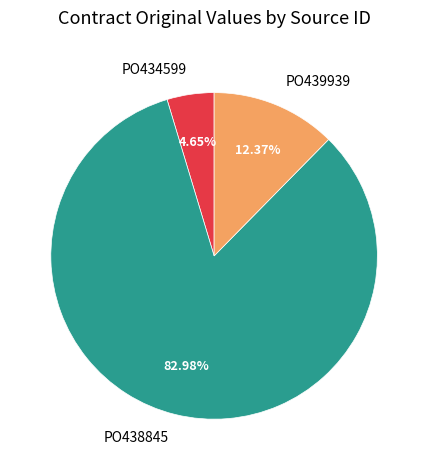

Rank the categories by value from lowest to highest.

PO434599, PO439939, PO438845